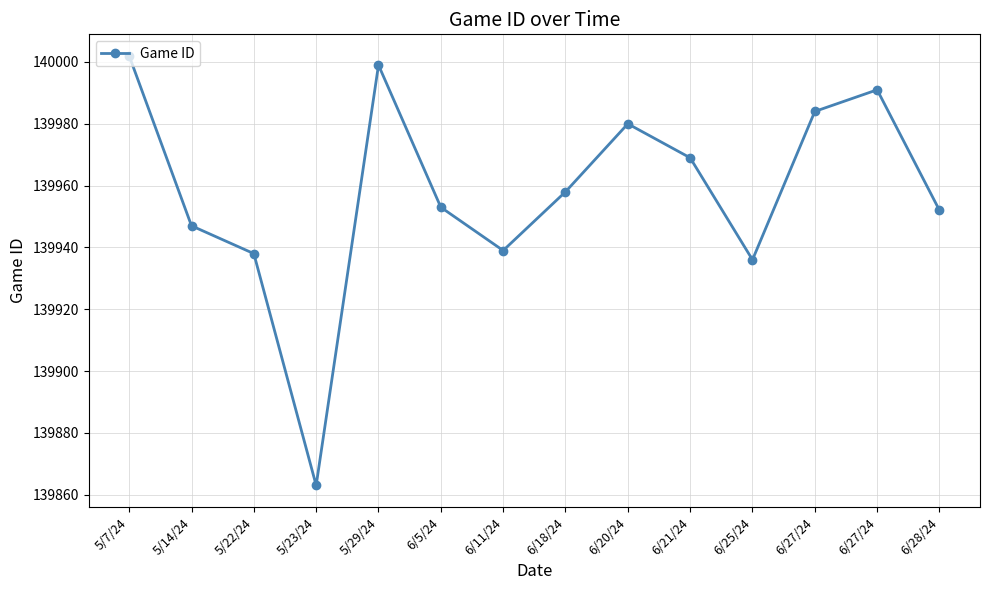

Count the number of data series in this chart.

1